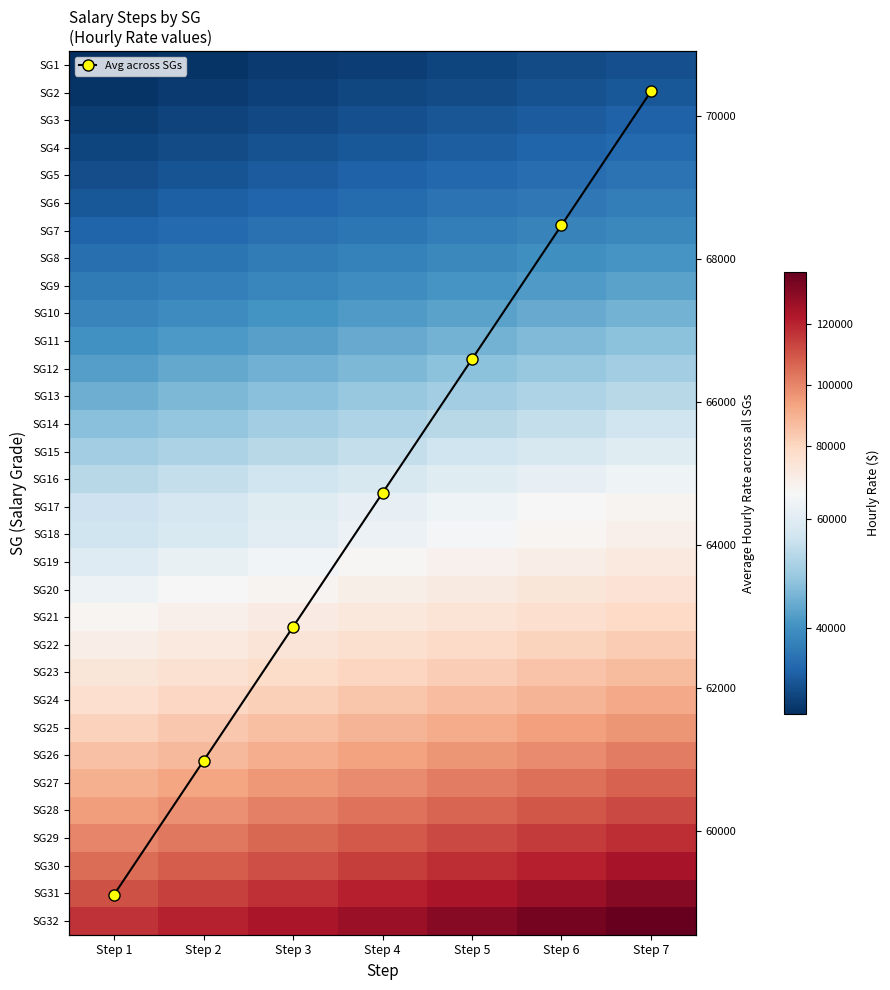

Is it true that SG6 equals 53538.7 at Step 1?

False